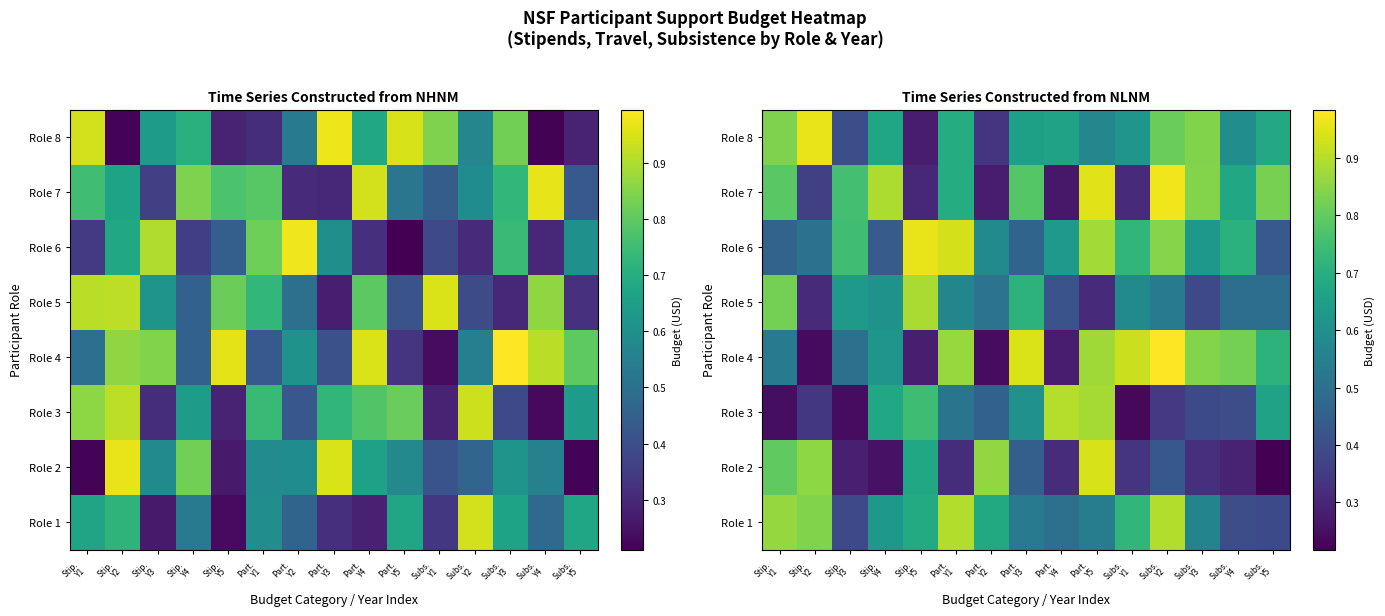

Read the Role 2 value at Stip. Y3.

0.3